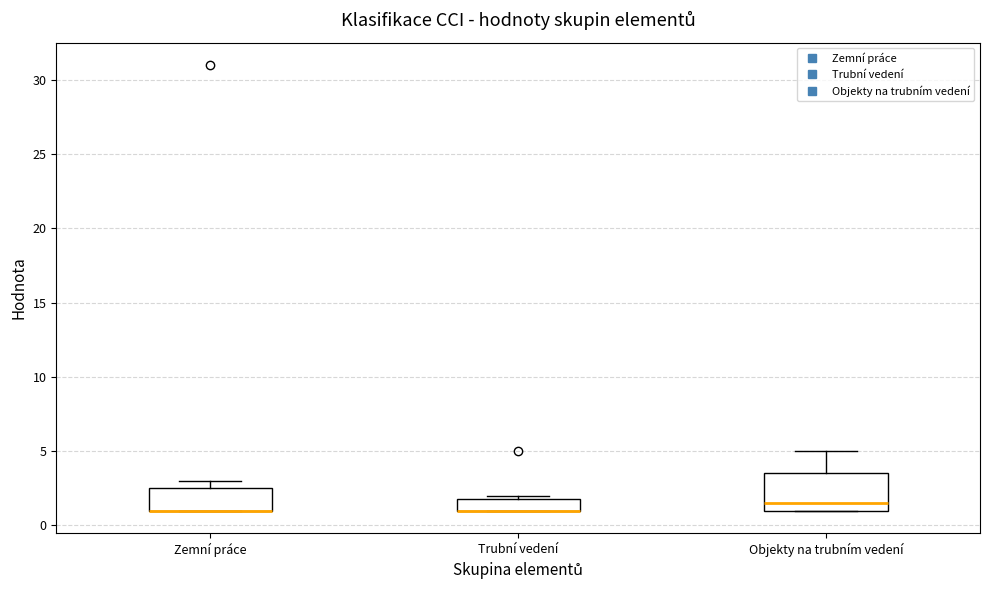

Reading left to right, transcribe this box plot: for each box, give where its median line is, the range the box spans, and where its two whiskers end, as read against the y-axis. The values are not printed on the chart, so give them approximately, as read against the axis.

Zemní práce: median 1.0 (drawn on the box's lower edge), box 1.0 to 2.5, whiskers 1.0 to 3.0
Trubní vedení: median 1.0 (drawn on the box's lower edge), box 1.0 to 2.0, whiskers 1.0 to 2.0 (just above the box's upper edge)
Objekty na trubním vedení: median 1.5, box 1.0 to 3.5, whiskers 1.0 to 5.0